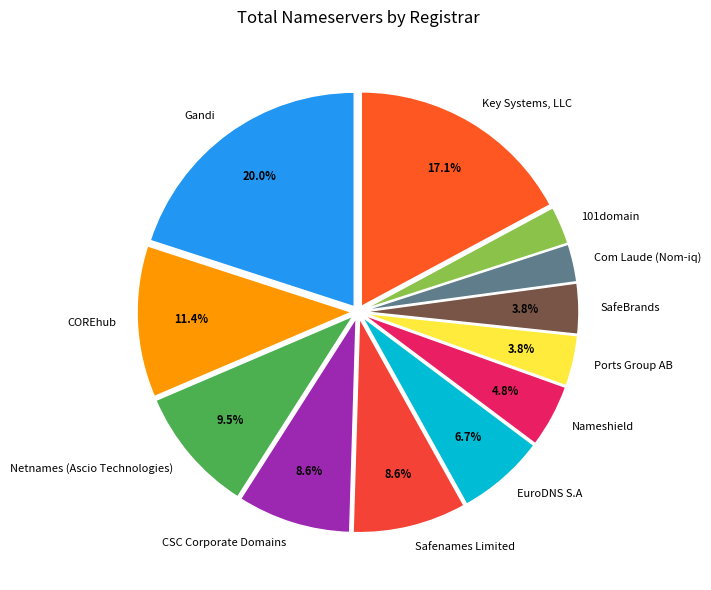

Is it true that SafeBrands is 4% of the pie?

True